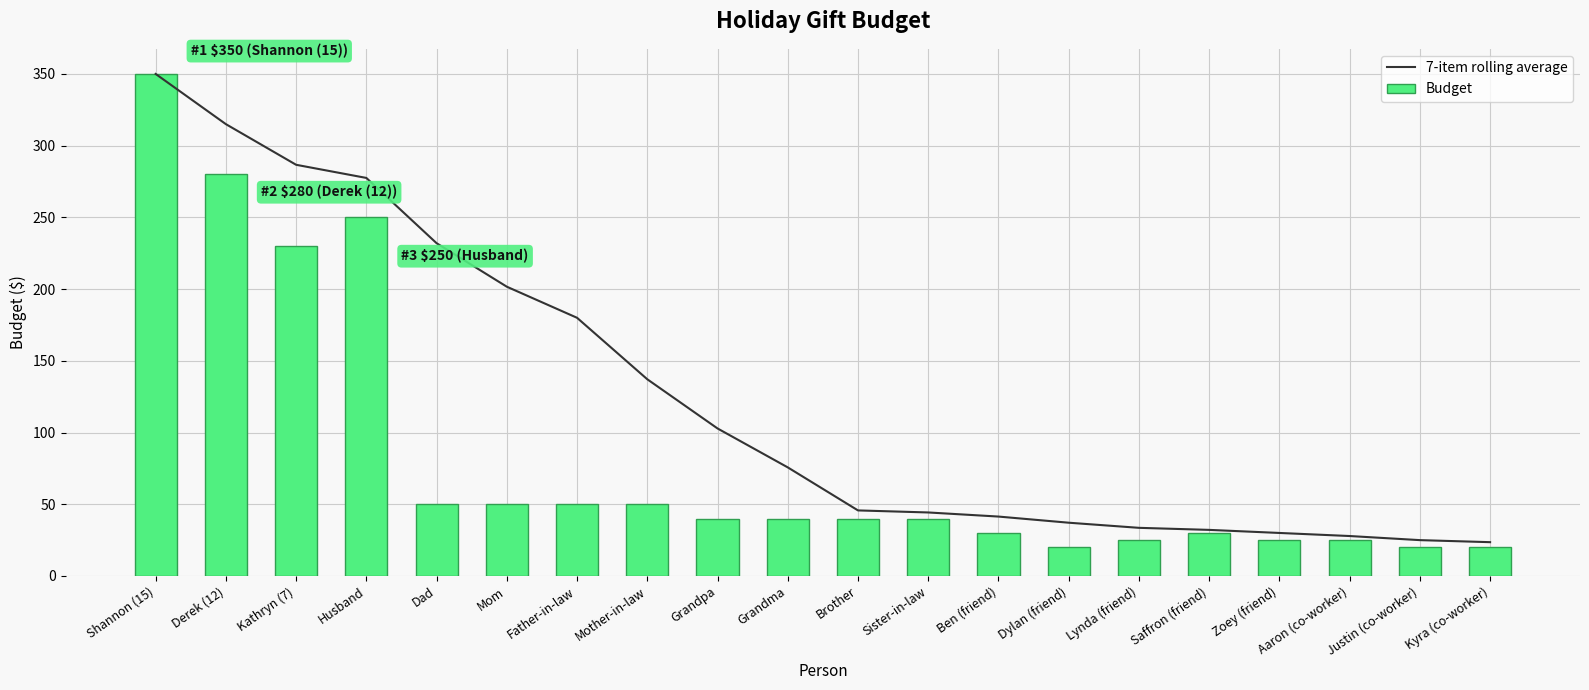

Is the value of 7-item rolling average at Sister-in-law greater than the value of Budget at Mother-in-law?

No